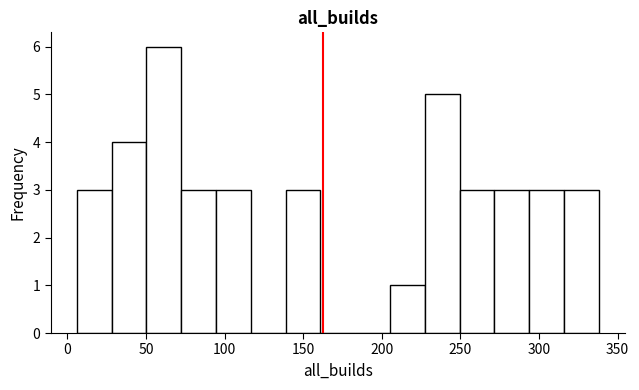

Reading left to right, list every bar in this chart as the range it spans on the x-axis followed by its height. Neither the bar edges nor the heights are printed on the chart, so give them approximately, as read against the axes.

5 to 30: 3
30 to 50: 4
50 to 70: 6
70 to 95: 3
95 to 115: 3
115 to 140: 0
140 to 160: 3
160 to 185: 0
185 to 205: 0
205 to 225: 1
225 to 250: 5
250 to 270: 3
270 to 295: 3
295 to 315: 3
315 to 340: 3